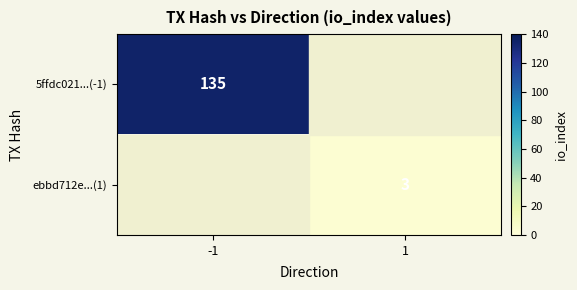

Is it true that ebbd712e...(1) equals 3 at 1?

True